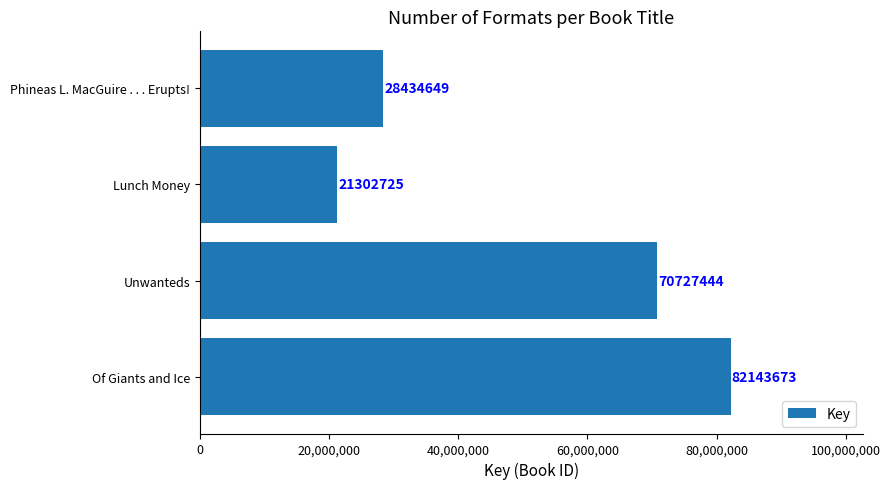

Approximately how many times larger is the value at Of Giants and Ice compared to Lunch Money?

3.9